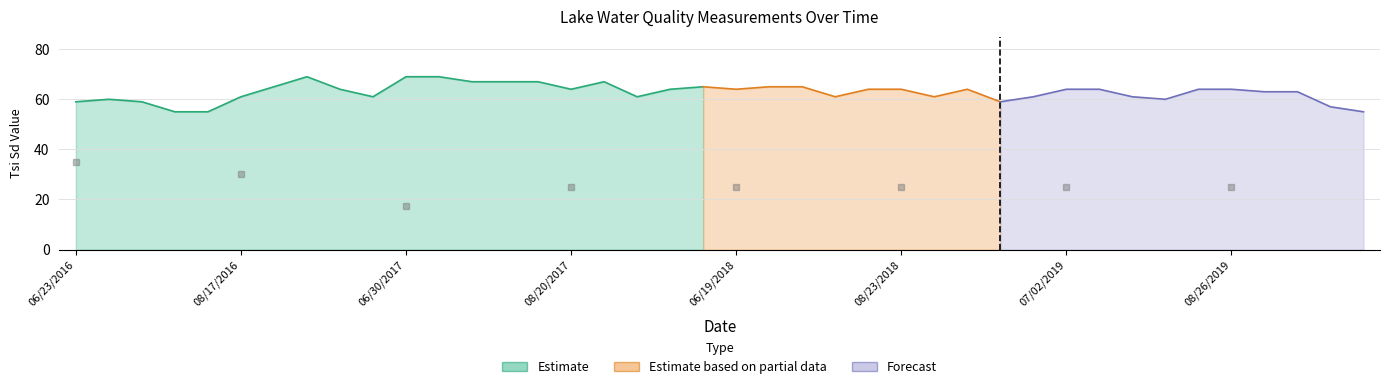

Reading left to right, extract all data points from this chart.

Secchi: 3.5	3.2	3.5	4.5	4.8	3.0	2.2	1.8	2.5	3.0	1.8	1.8	2.0	2.0	2.0	2.5	2.0	3.0	2.5	2.2	2.5	2.2	2.2	3.0	2.5	2.5	3.0	2.5	3.5	3.0	2.5	2.5	3.0	3.2	2.5	2.5	2.8	2.8	4.0	4.5
Tsi Sd: 59.0	60.0	59.0	55.0	55.0	61.0	65.0	69.0	64.0	61.0	69.0	69.0	67.0	67.0	67.0	64.0	67.0	61.0	64.0	65.0	64.0	65.0	65.0	61.0	64.0	64.0	61.0	64.0	59.0	61.0	64.0	64.0	61.0	60.0	64.0	64.0	63.0	63.0	57.0	55.0
Secchi Meters: 1.1	1.0	1.1	1.4	1.4	0.9	0.7	0.5	0.8	0.9	0.5	0.5	0.6	0.6	0.6	0.8	0.6	0.9	0.8	0.7	0.8	0.7	0.7	0.9	0.8	0.8	0.9	0.8	1.1	0.9	0.8	0.8	0.9	1.0	0.8	0.8	0.8	0.8	1.2	1.4